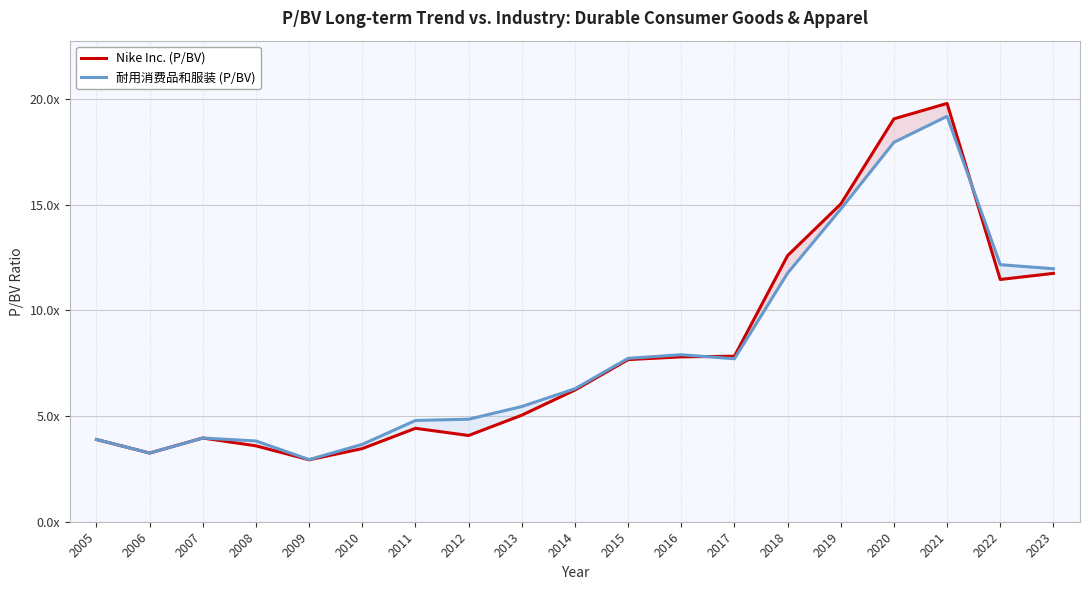

Between 2017 and 2021, which series saw the biggest shift?

Nike Inc. (P/BV)